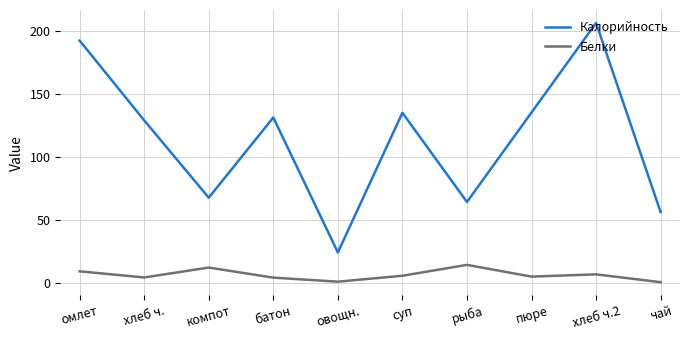

Which series has the largest total across all categories?

Калорийность